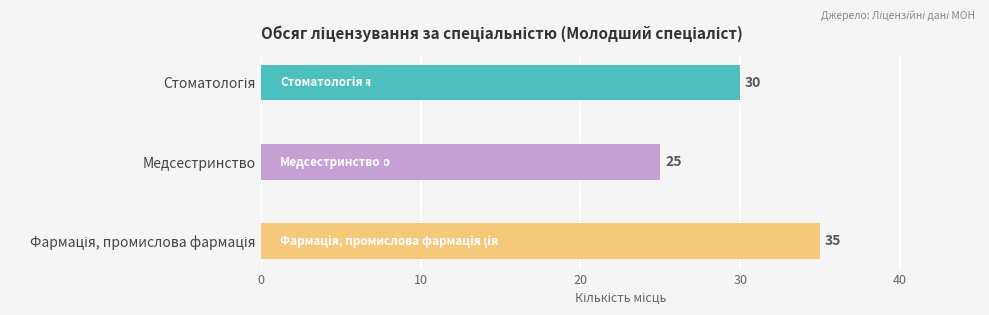

How many values are between 25 and 35?

3